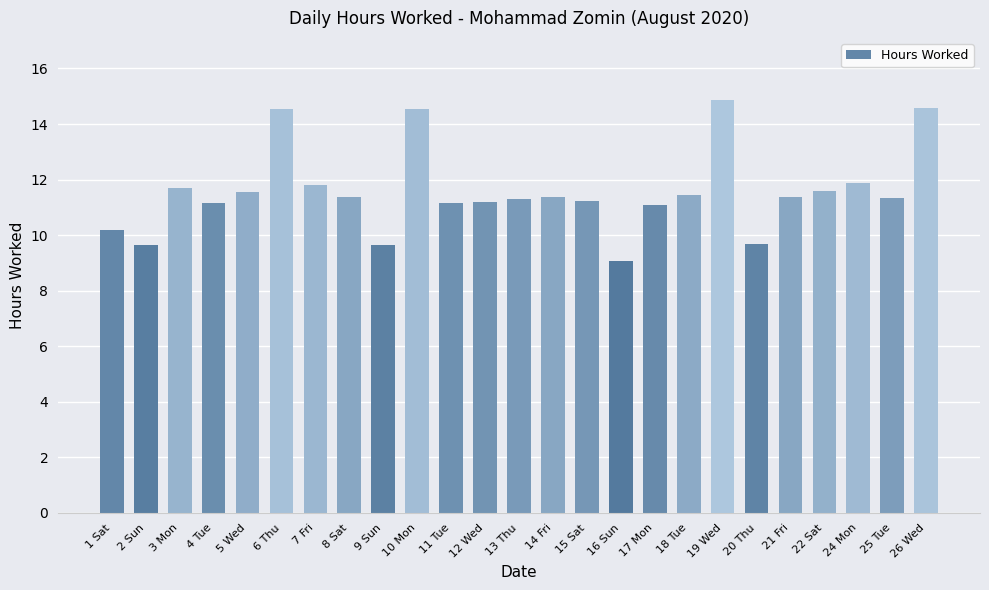

Between 2 Sun and 10 Mon, which is larger?

10 Mon